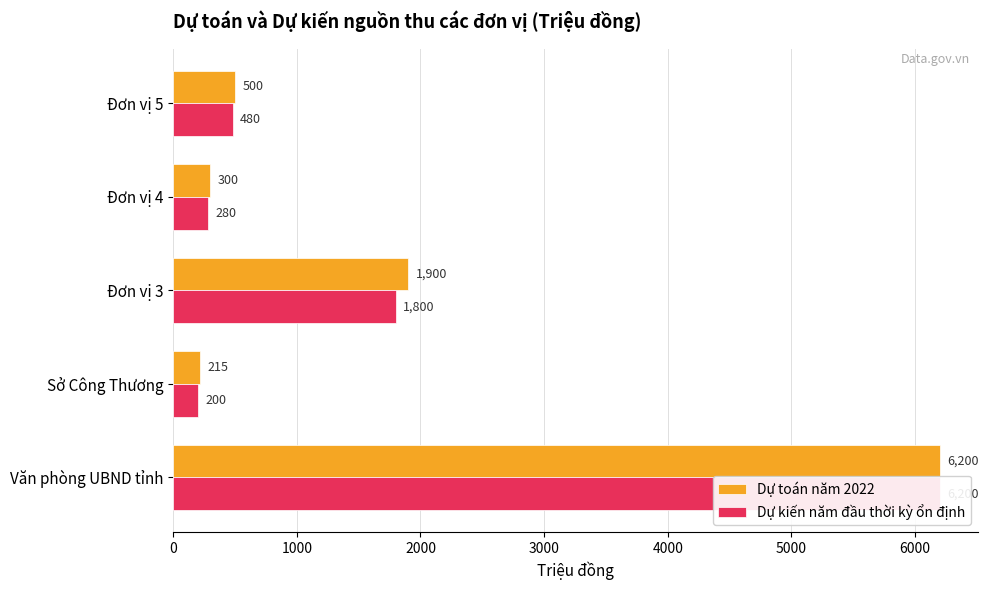

How many data points in Dự kiến năm đầu thời kỳ ổn định are less than 480?

2